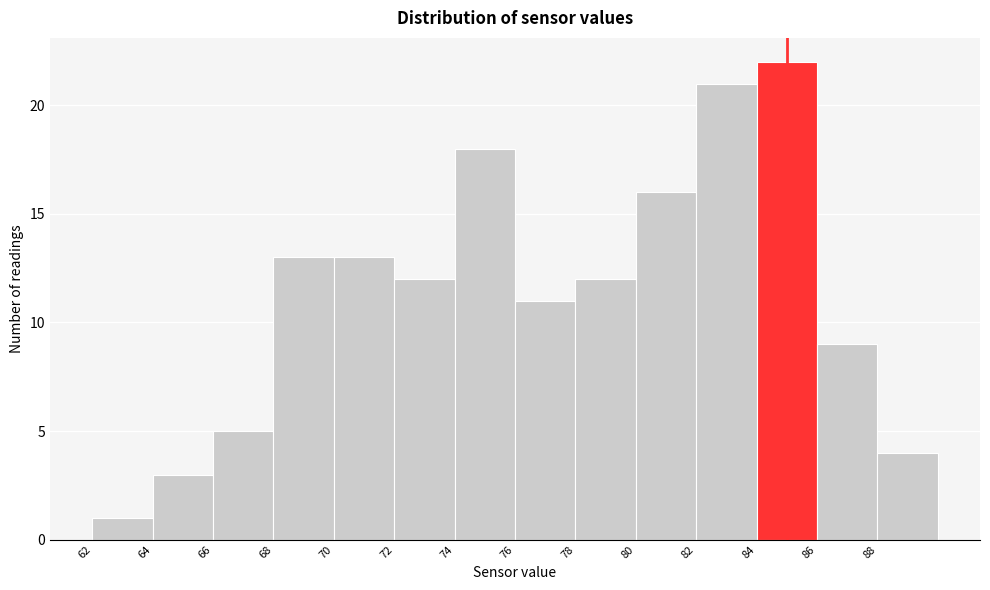

Which range on the x-axis has the tallest bar?

84 to 86